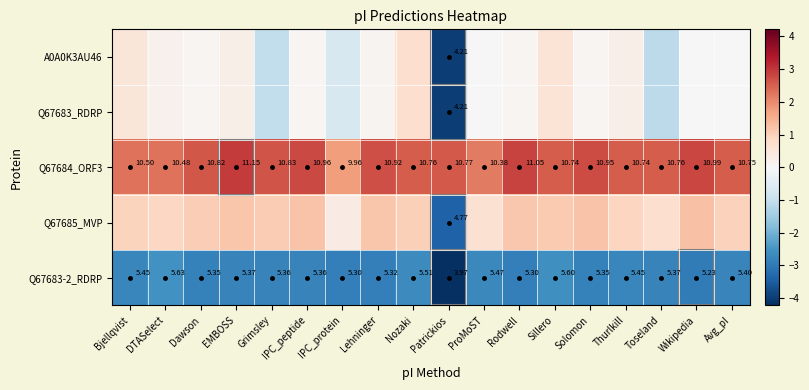

At which label is Q67683-2_RDRP closest to 4?

Patrickios